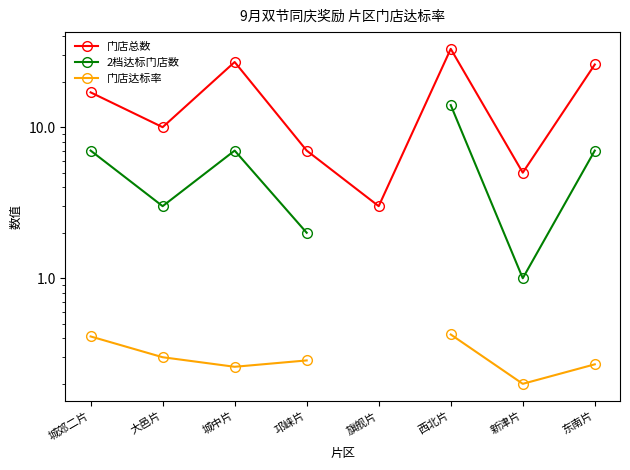

Where is 2档达标门店数 nearest to the value 7?

城郊二片